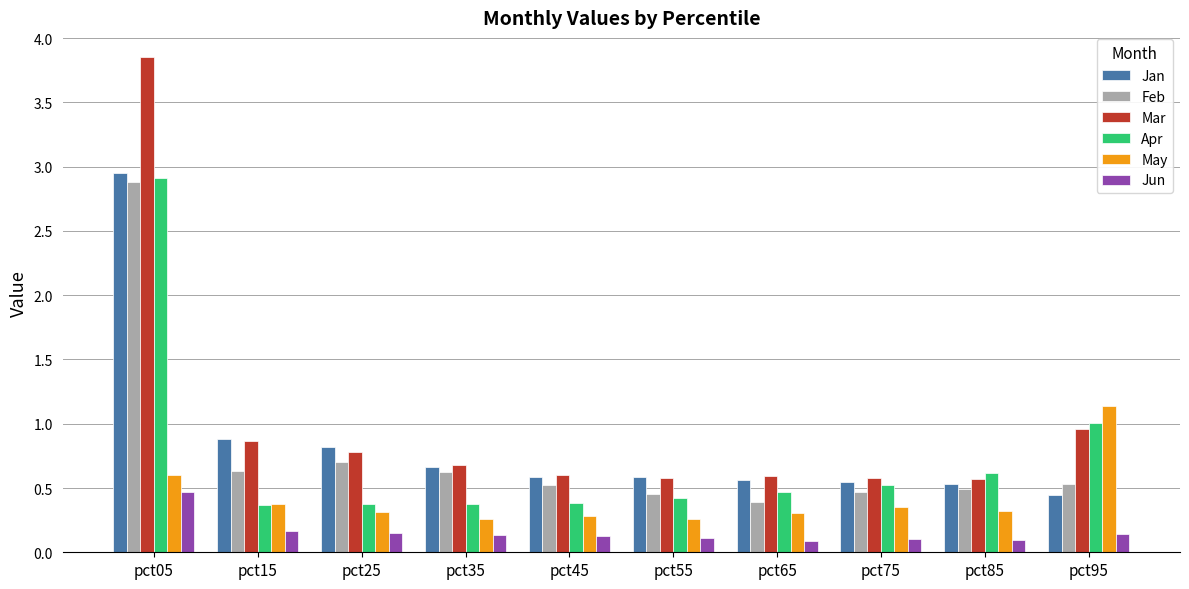

Between pct85 and pct95, which series saw the biggest shift?

May